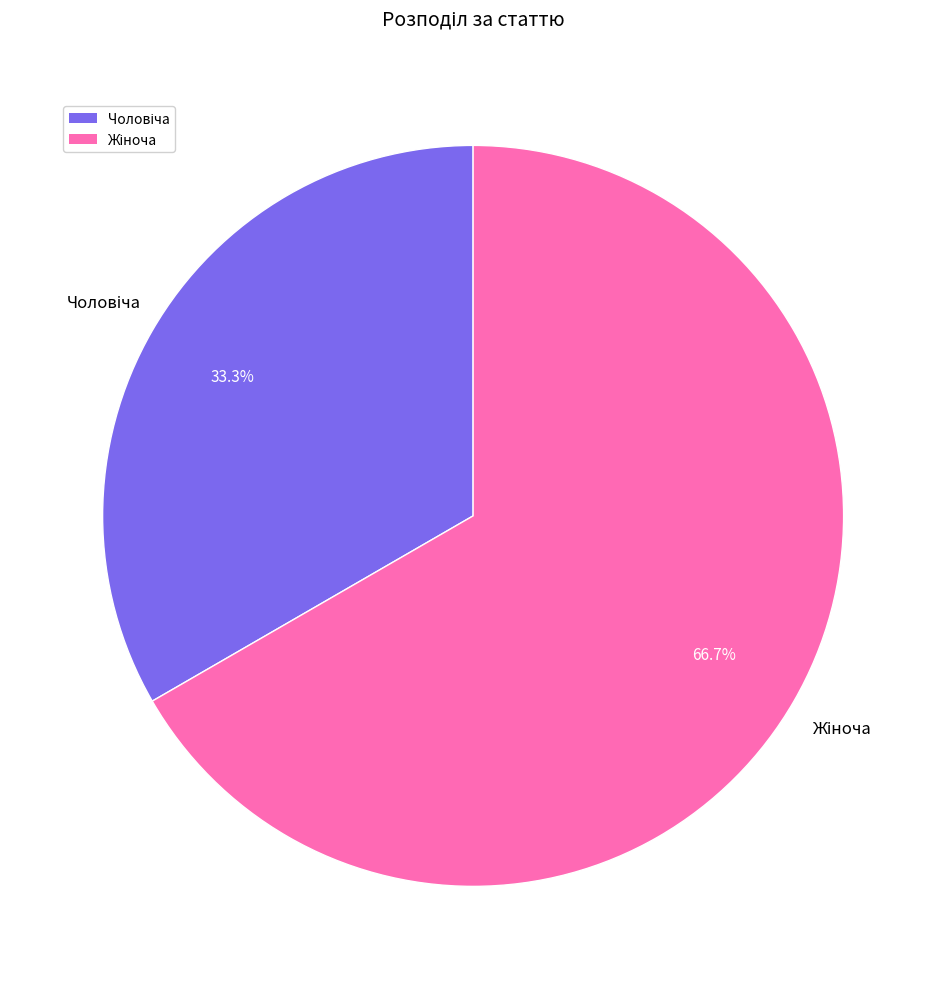

Does any single category account for the majority?

Yes